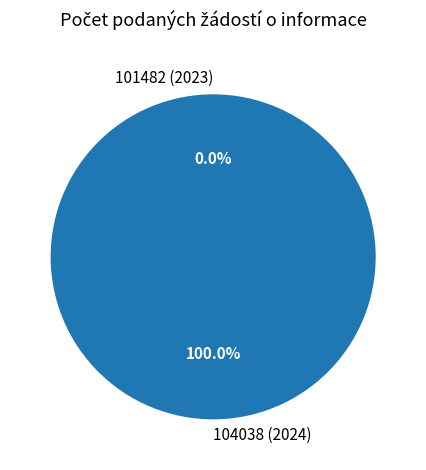

The 104038 (2024) slice represents 100% of the pie. True or false?

True